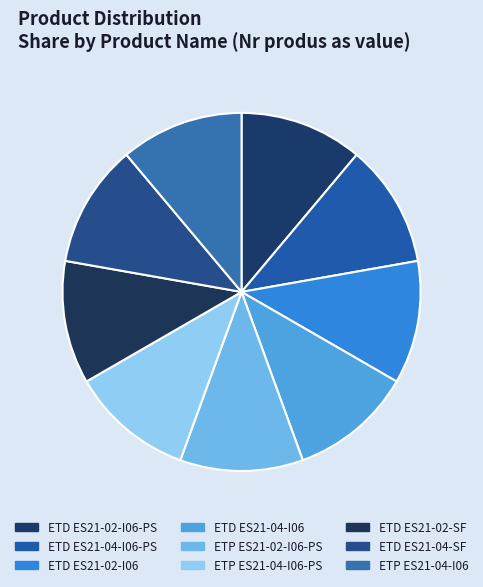

Is ETD ES21-04-SF the majority of the pie?

No